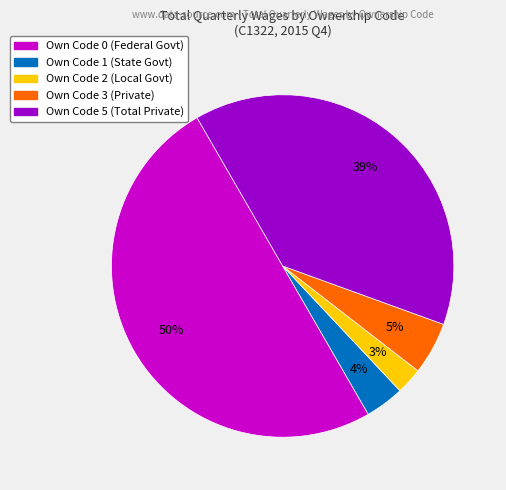

Count the number of slices in the pie.

5